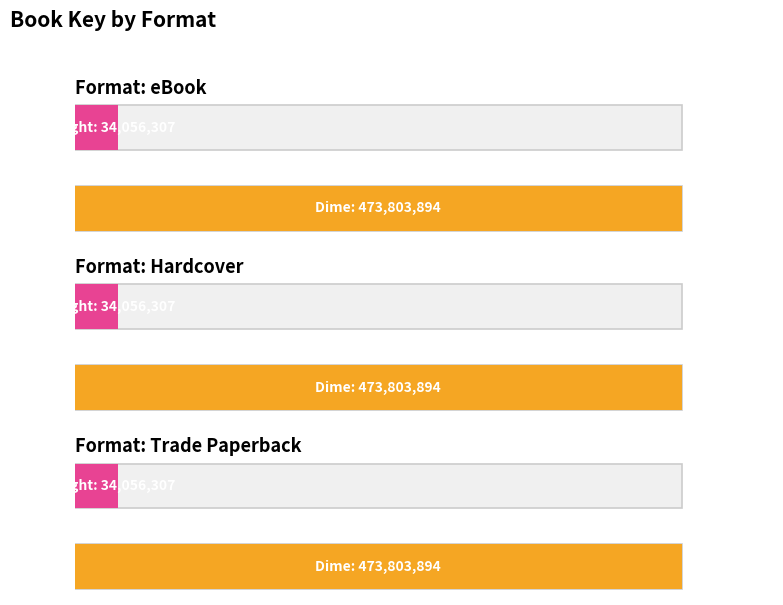

Reading left to right, extract all data points from this chart.

eBook: 473803894	34056307
Hardcover: 473803894	34056307
Trade Paperback: 473803894	34056307